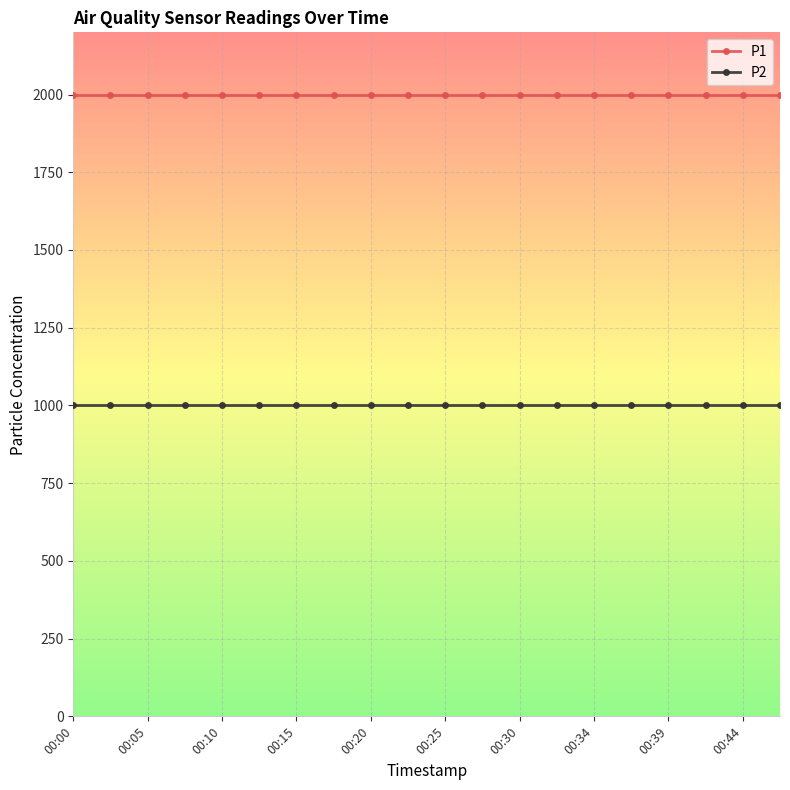

True or false: P2 and P1 intersect in this chart.

False